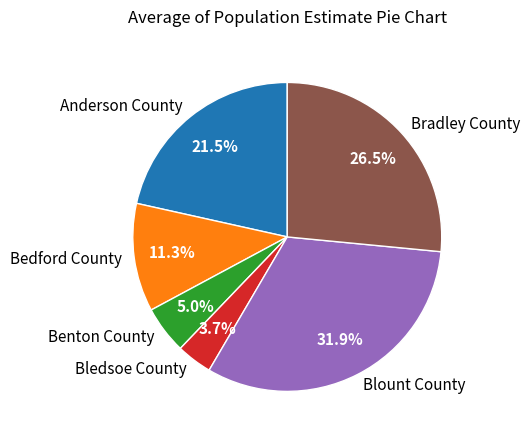

To the nearest percent, what is the combined percentage of Blount County and Bledsoe County?

36%